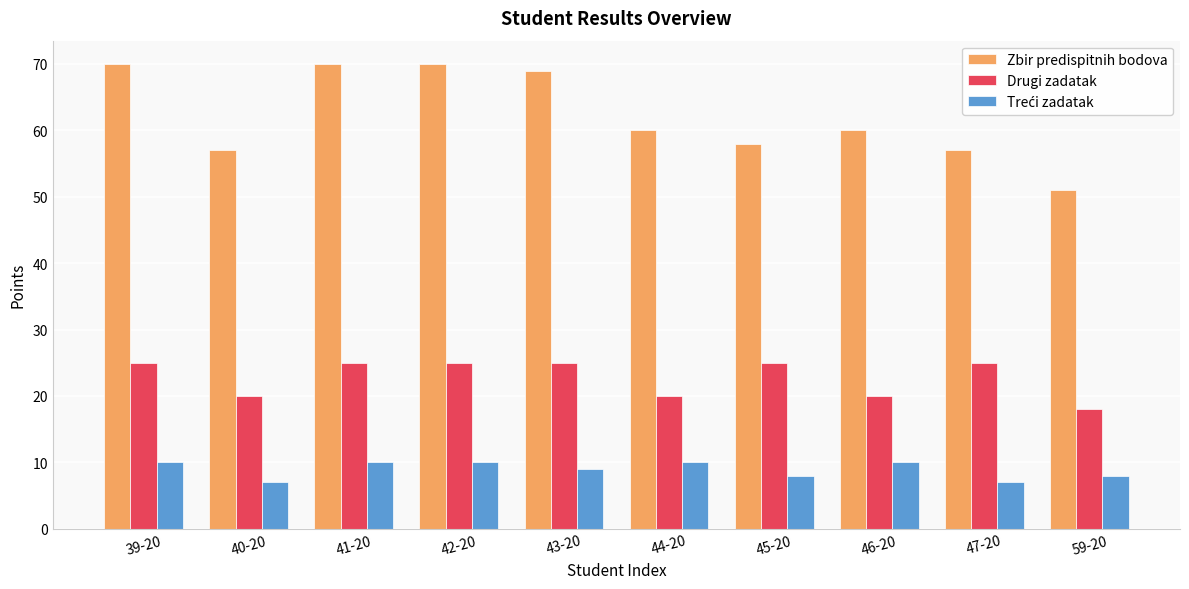

What is the value of the Zbir predispitnih bodova bar at the 5th from the left?

69